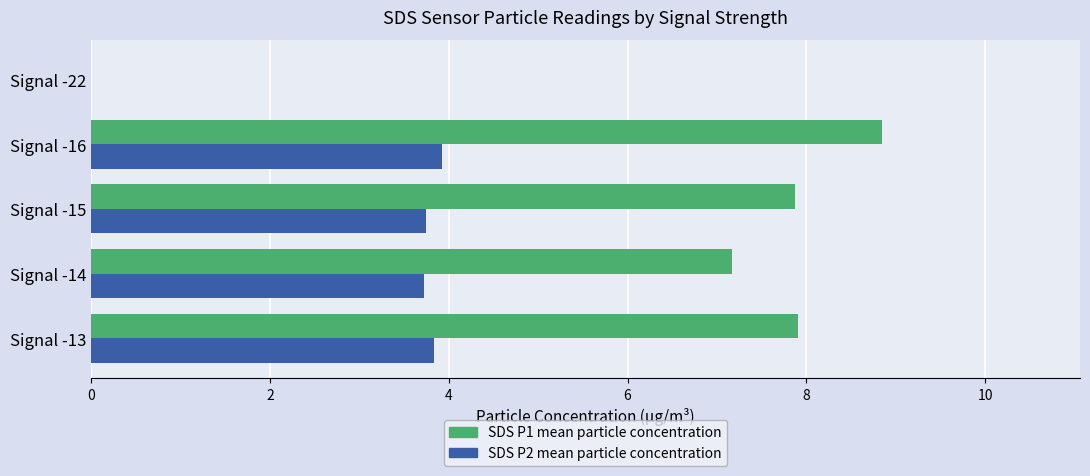

Which series has the largest total across all categories?

SDS P1 mean particle concentration